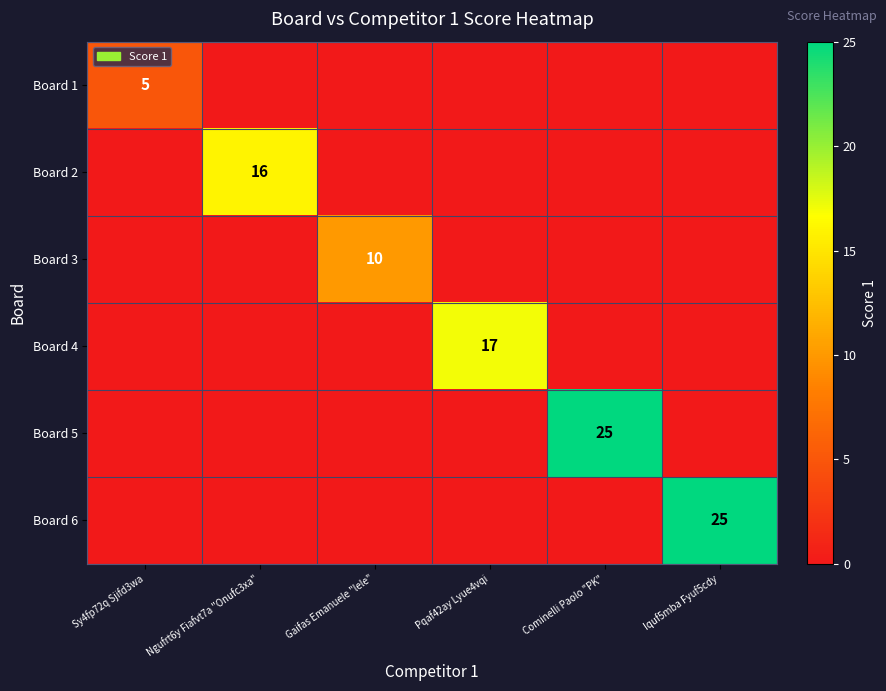

The value of Board 3 at Cominelli Paolo "PK" is -6. True or false?

False